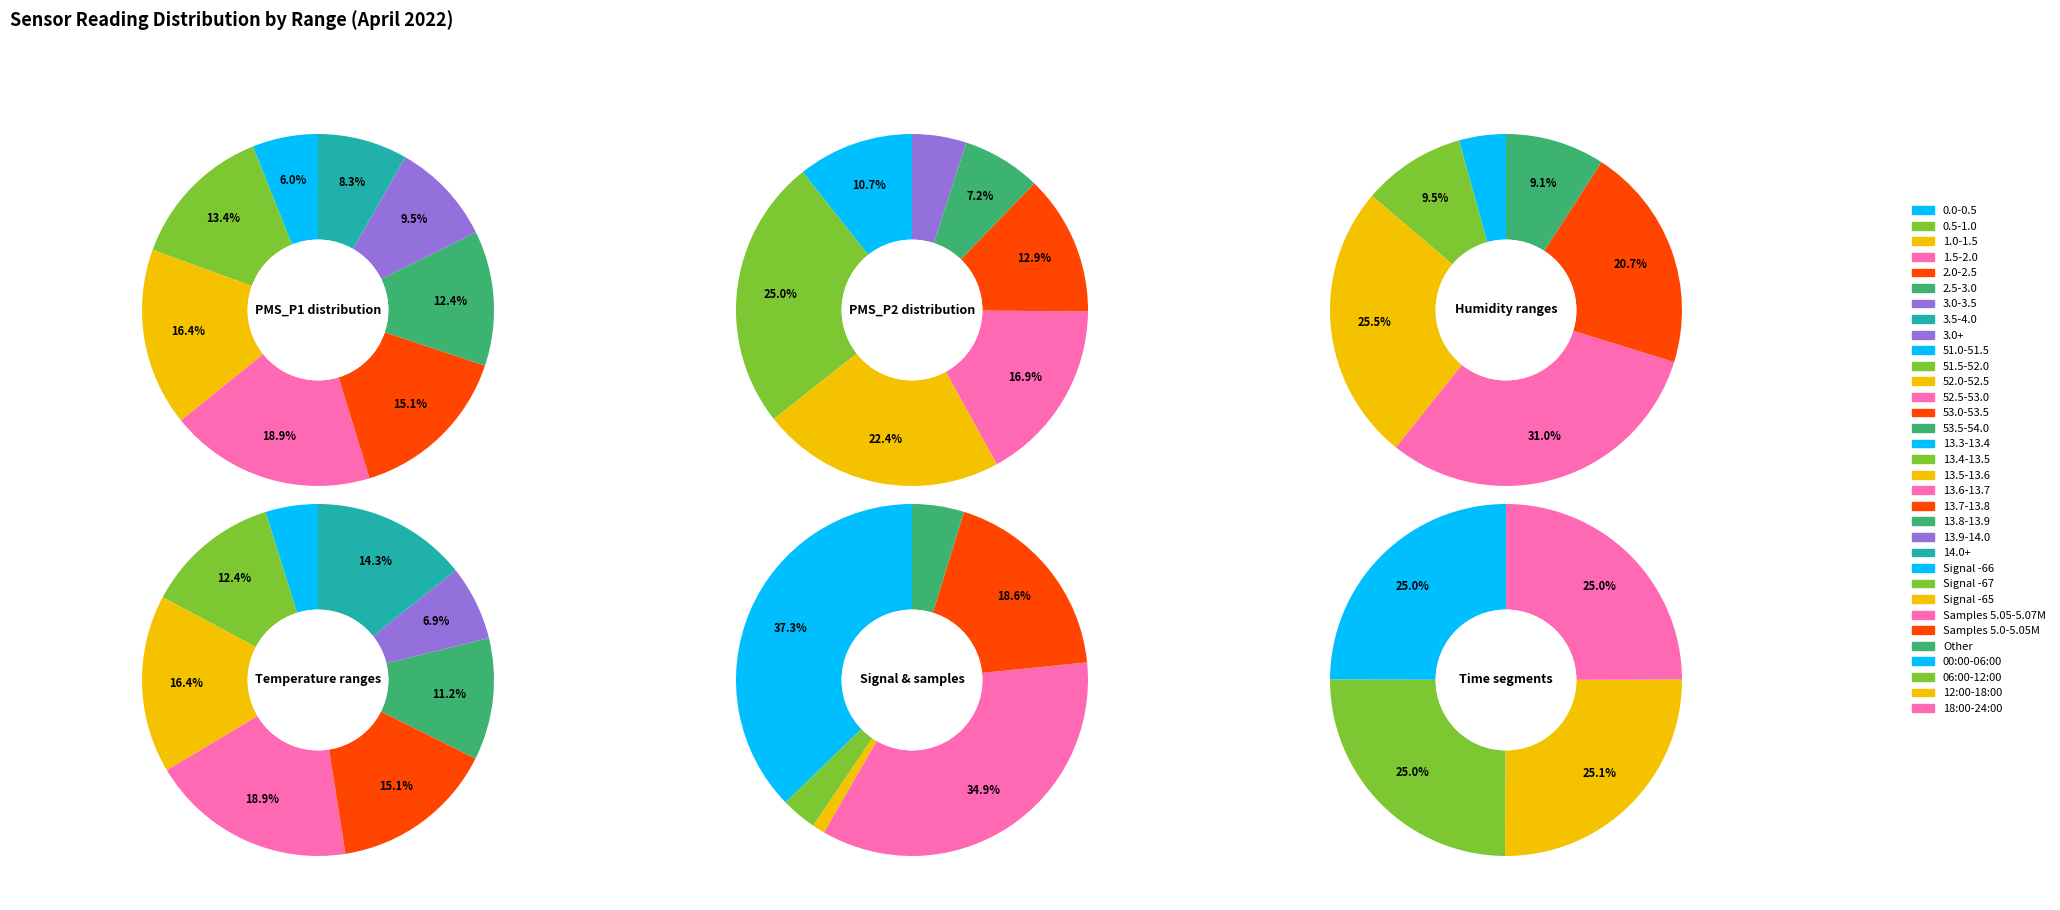

Is there a majority slice in this chart?

No